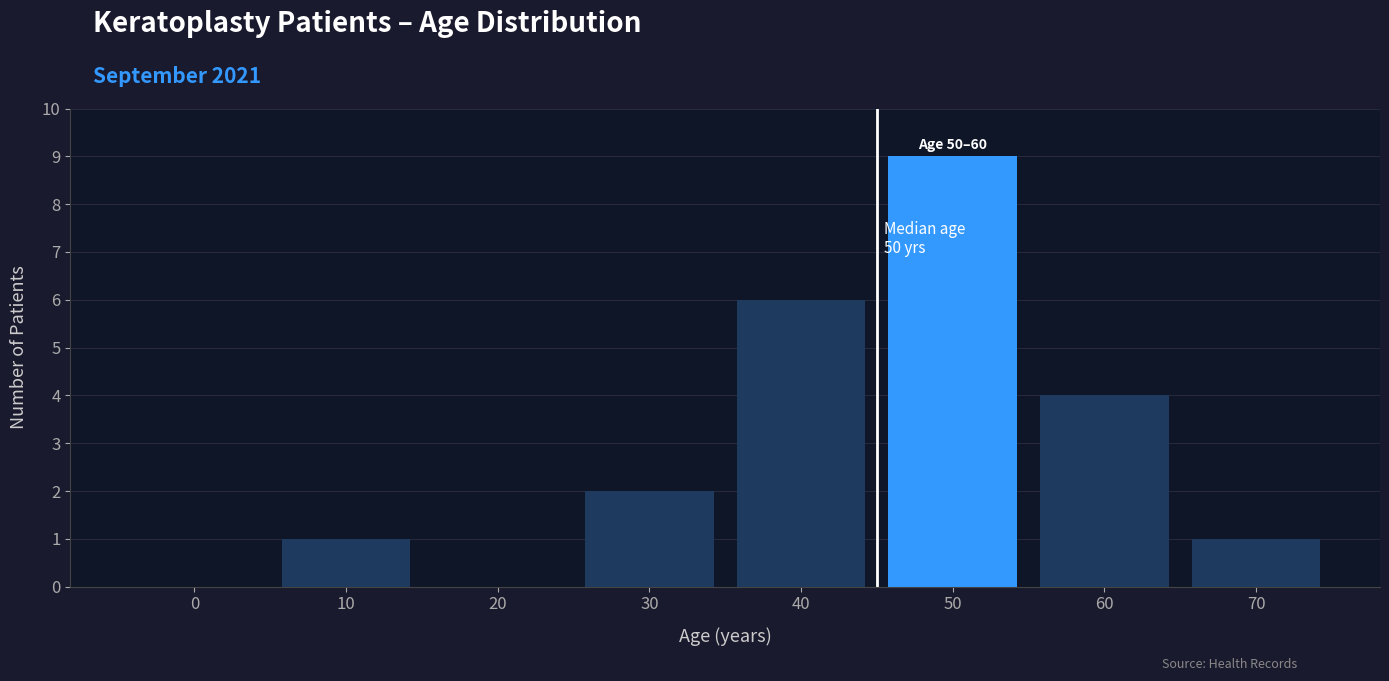

The chart shows a value of 1 at 10. True or false?

True